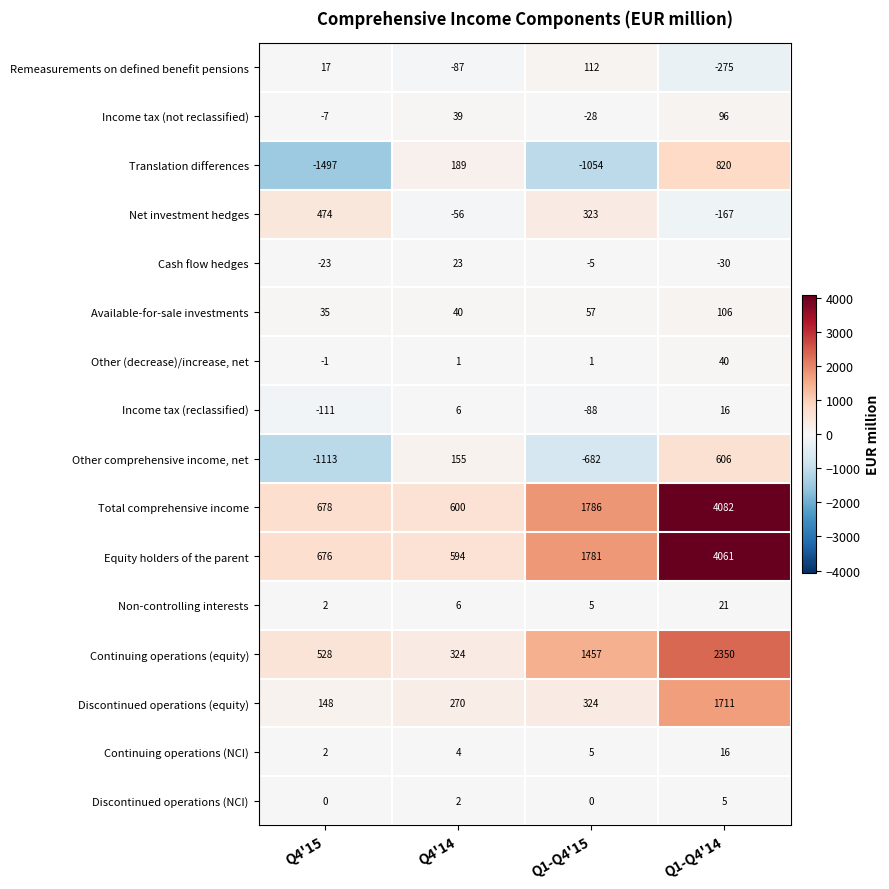

What value does the Continuing operations (NCI) series have at Q1-Q4'14, to the nearest 10?

20